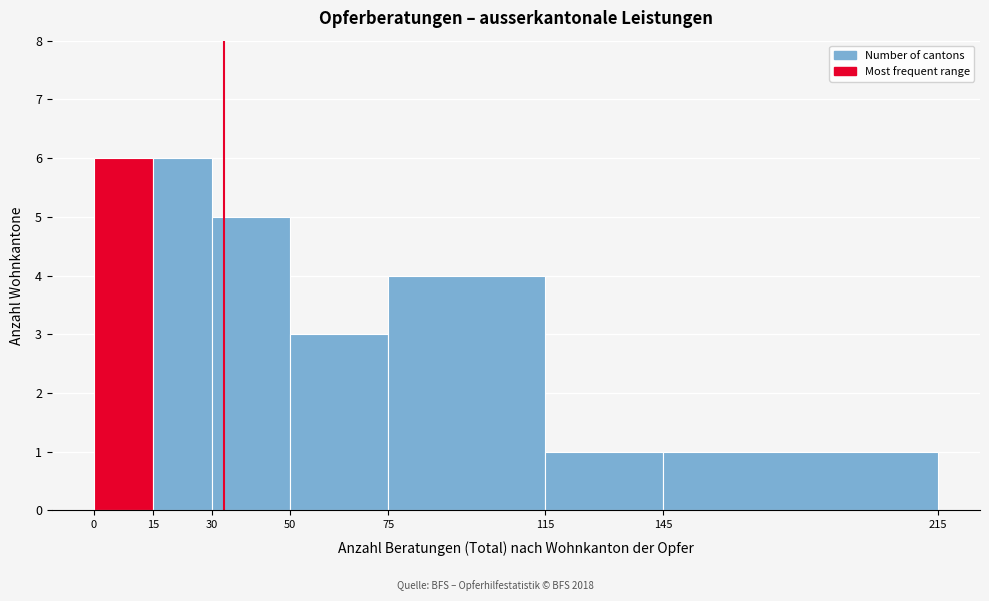

Reading left to right, list every bar in this chart as the range it spans on the x-axis followed by its height. The values are not printed on the chart, so give them approximately, as read against the axis.

0 to 15: 6
15 to 30: 6
30 to 50: 5
50 to 75: 3
75 to 115: 4
115 to 145: 1
145 to 215: 1